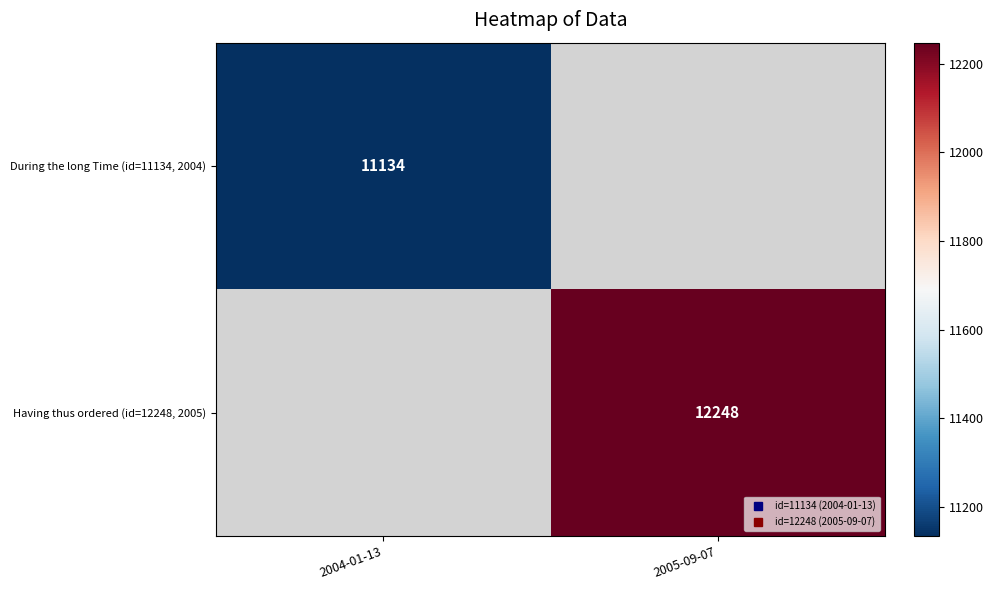

Rank the categories by During the long Time (id=11134, 2004) value from highest to lowest.

2004-01-13, 2005-09-07